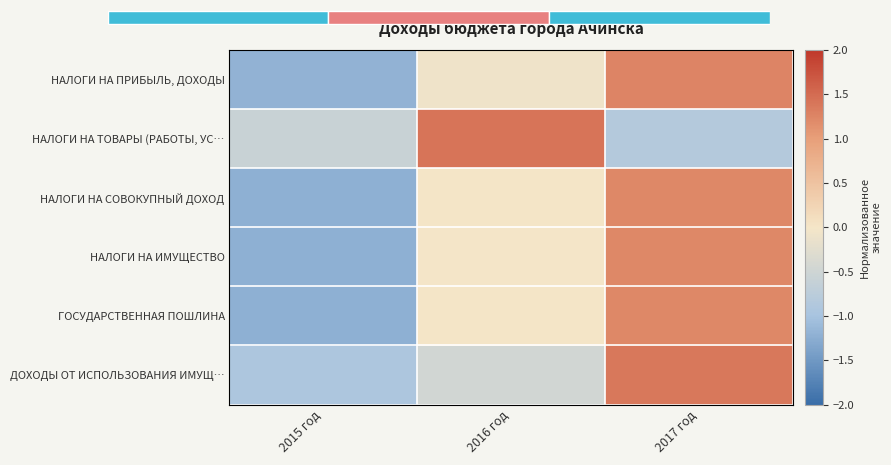

How many data points in НАЛОГИ НА СОВОКУПНЫЙ ДОХОД are less than 0?

1